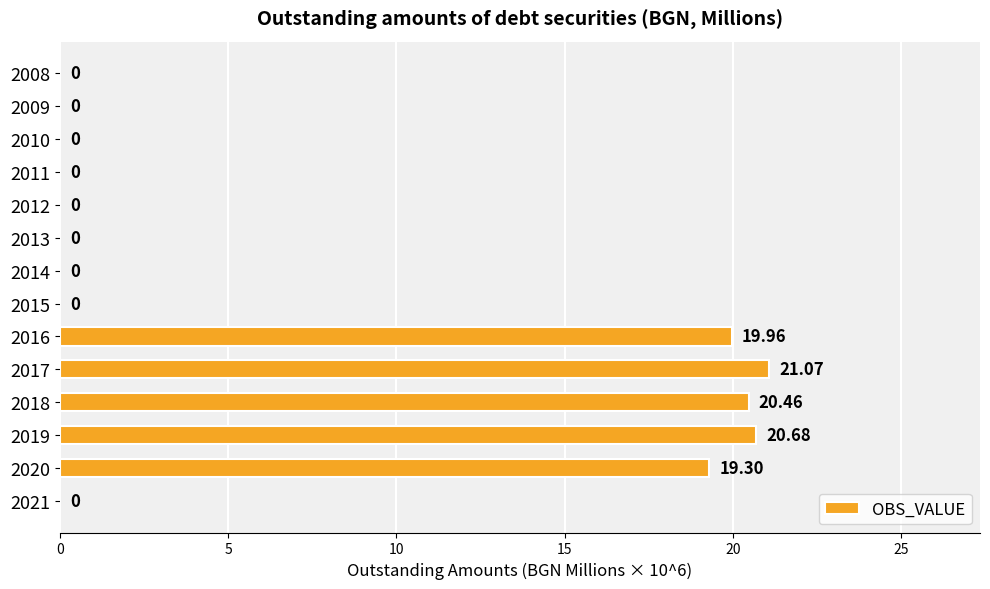

Which has a higher value, 2017 or 2021?

2017